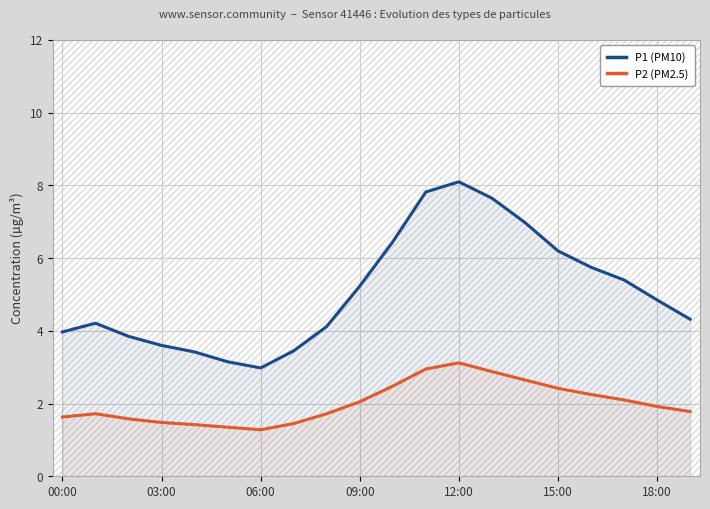

At which category does the chart reach its peak across all series?

12:00